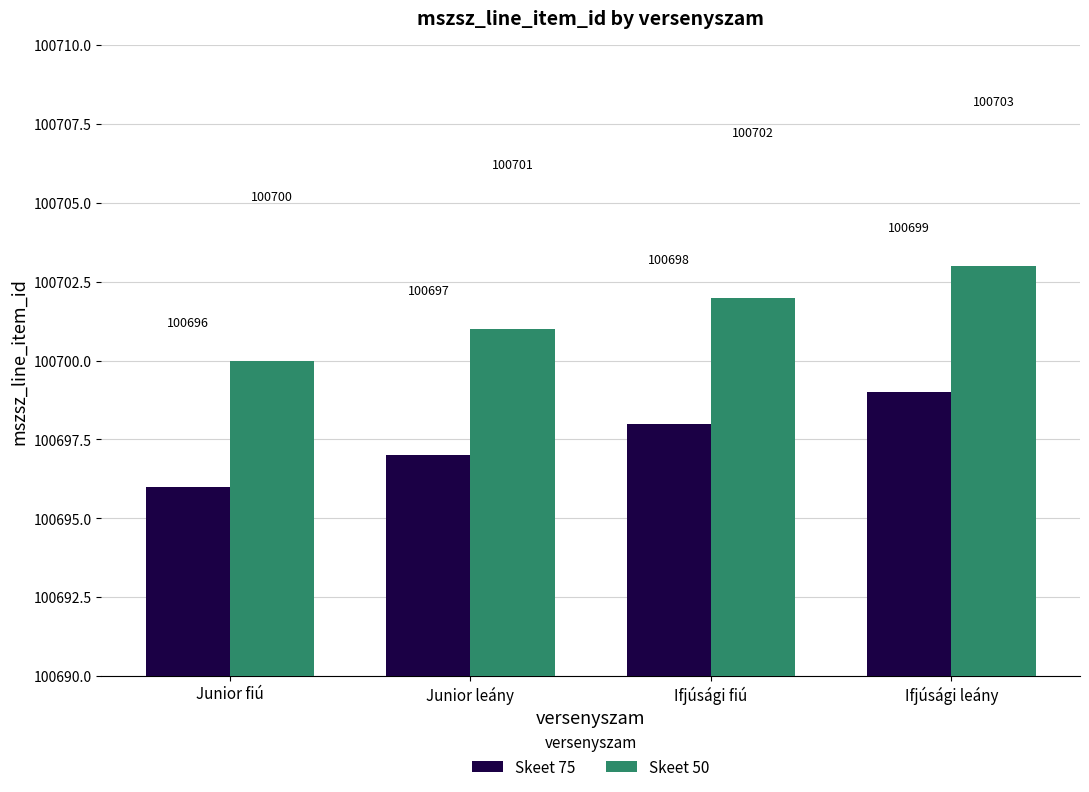

What is the spread (max minus min) of values at Ifjúsági leány?

4